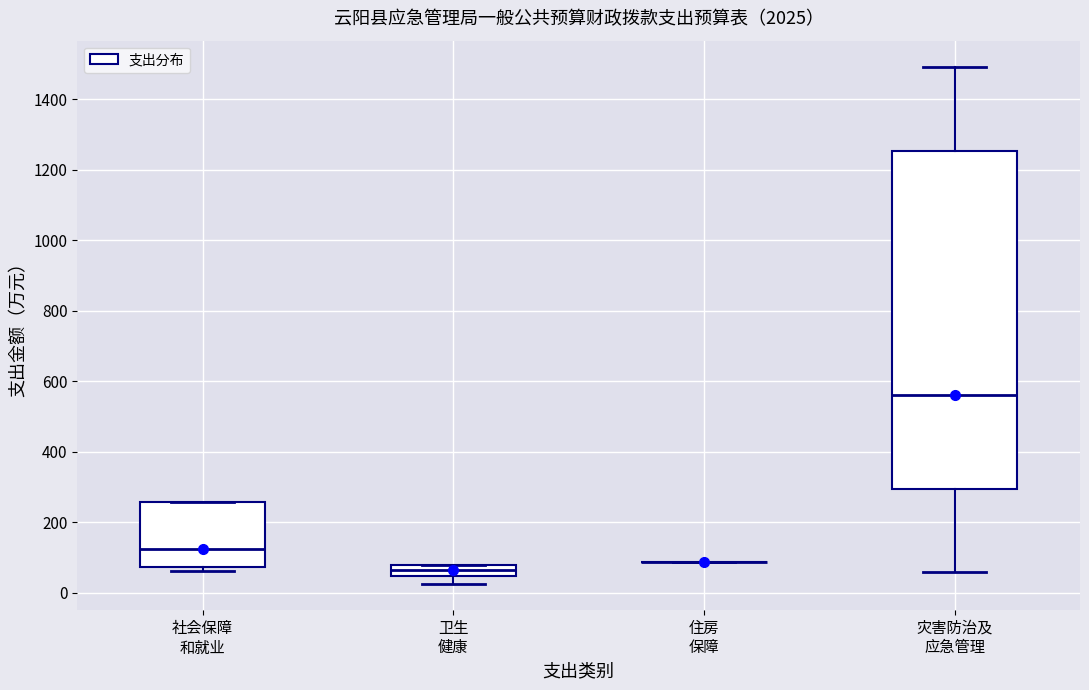

Reading left to right, transcribe this box plot: for each box, give where its median line is, the range the box spans, and where its two whiskers end, as read against the y-axis. The values are not printed on the chart, so give them approximately, as read against the axis.

社会保障 和就业: median 120, box 80 to 260, whiskers 60 to 260
卫生 健康: median 60, box 40 to 80, whiskers 20 to 80
住房 保障: box collapsed to a line at 80, whiskers 80 to 80
灾害防治及 应急管理: median 560, box 300 to 1260, whiskers 60 to 1500